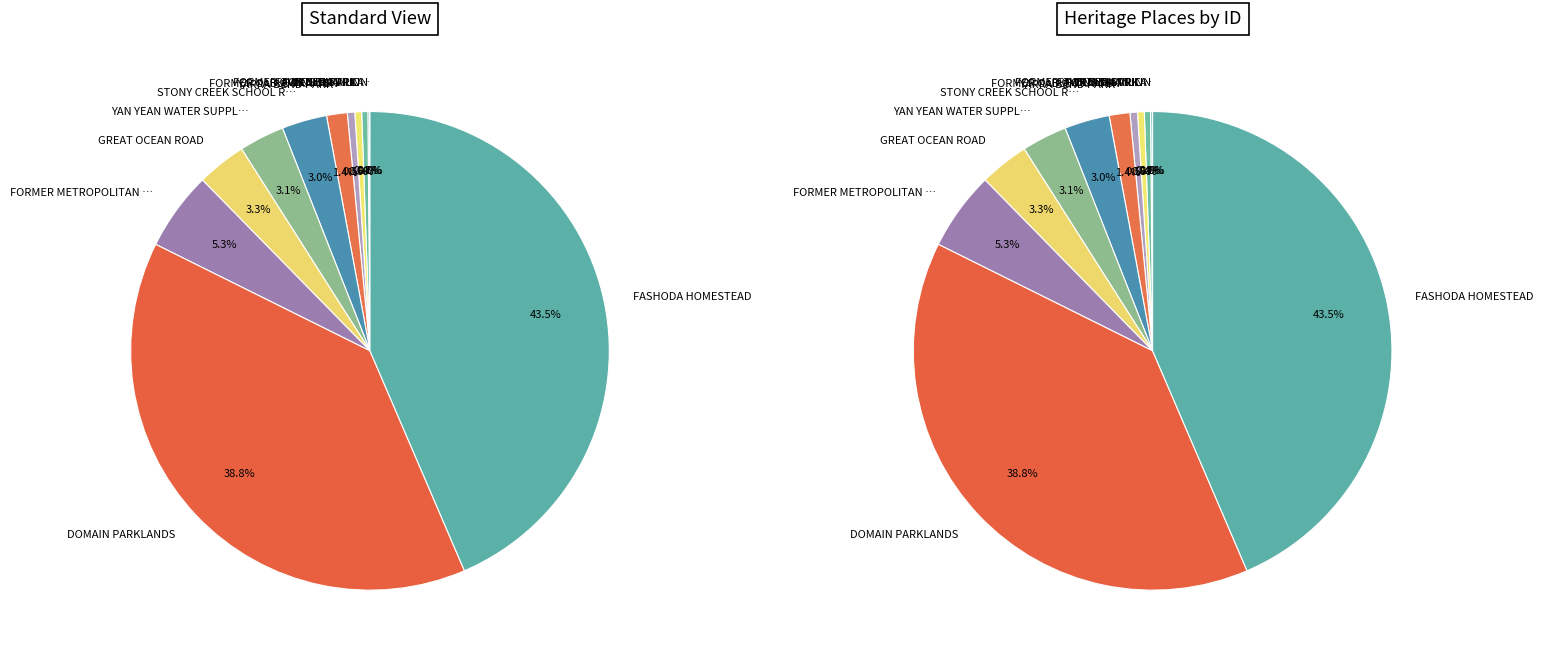

Do FORTUNA VILLA and STONY CREEK SCHOOL RESERVE together represent more than half of the pie?

No